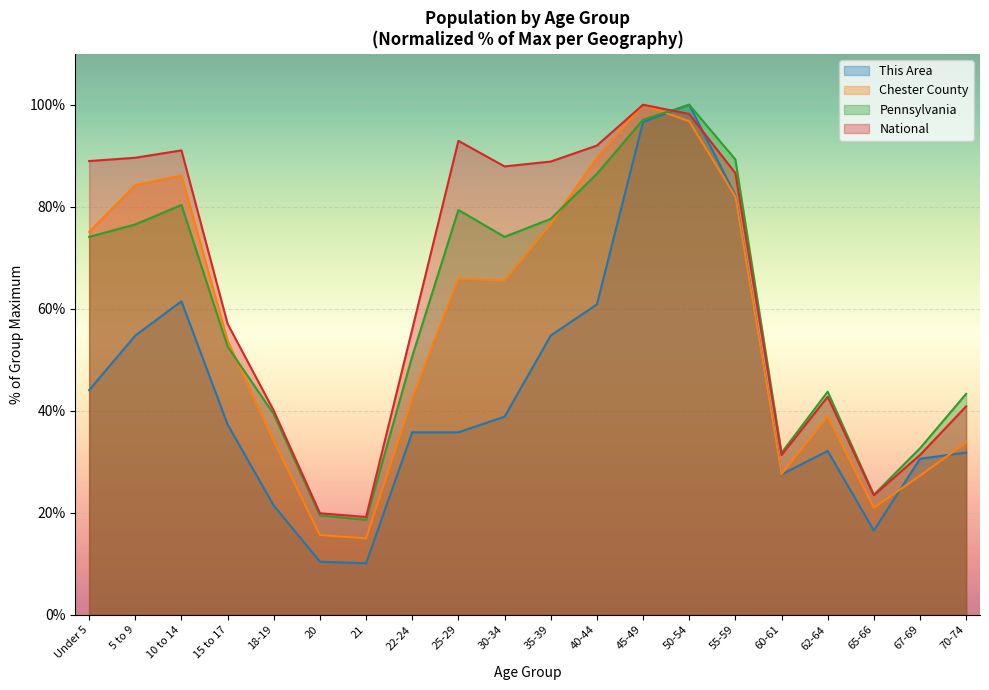

Which has a higher value, 30-34 or 15 to 17?

30-34